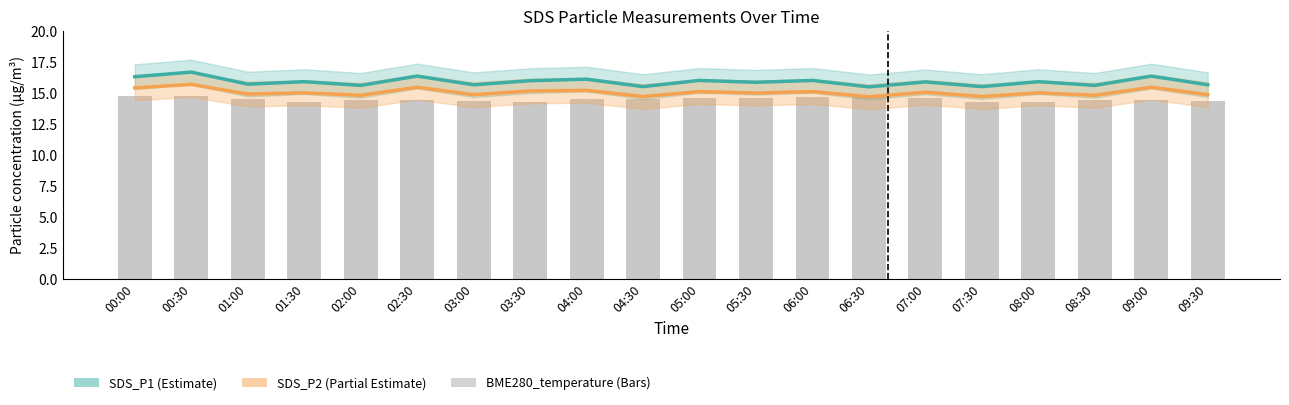

Reading left to right, list all the values displayed in this chart.

SDS_P1: 16.3	16.7	15.7	15.9	15.6	16.4	15.7	16.0	16.1	15.5	16.0	15.8	16.0	15.5	15.9	15.5	15.9	15.6	16.4	15.7
SDS_P2: 15.4	15.7	14.9	15.0	14.8	15.4	14.8	15.2	15.2	14.7	15.1	15.0	15.1	14.7	15.1	14.7	15.0	14.8	15.4	14.8
BME280_temperature: 14.8	14.8	14.5	14.2	14.4	14.4	14.3	14.2	14.5	14.5	14.6	14.6	14.6	14.7	14.6	14.3	14.2	14.4	14.4	14.3